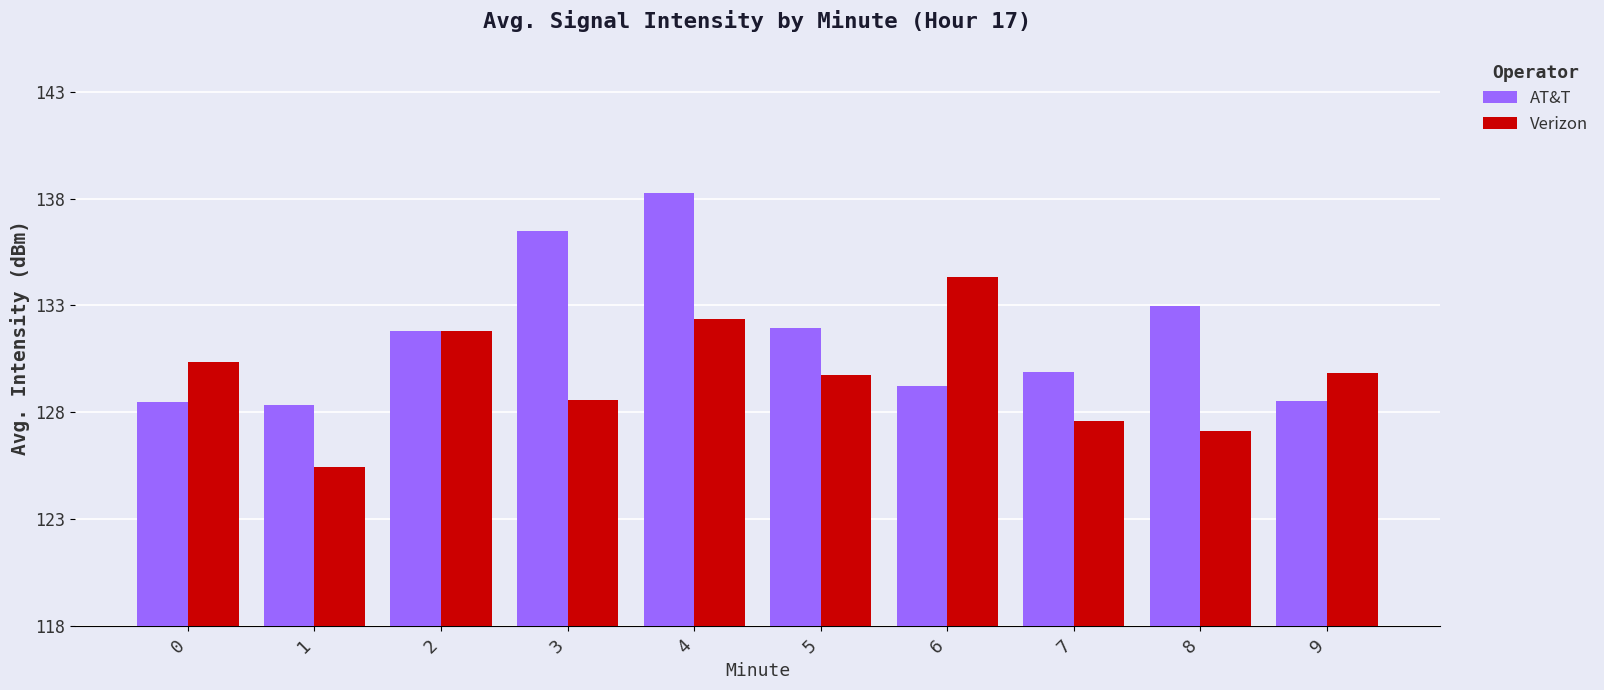

Are the bars grouped side by side (vs. stacked)?

Yes